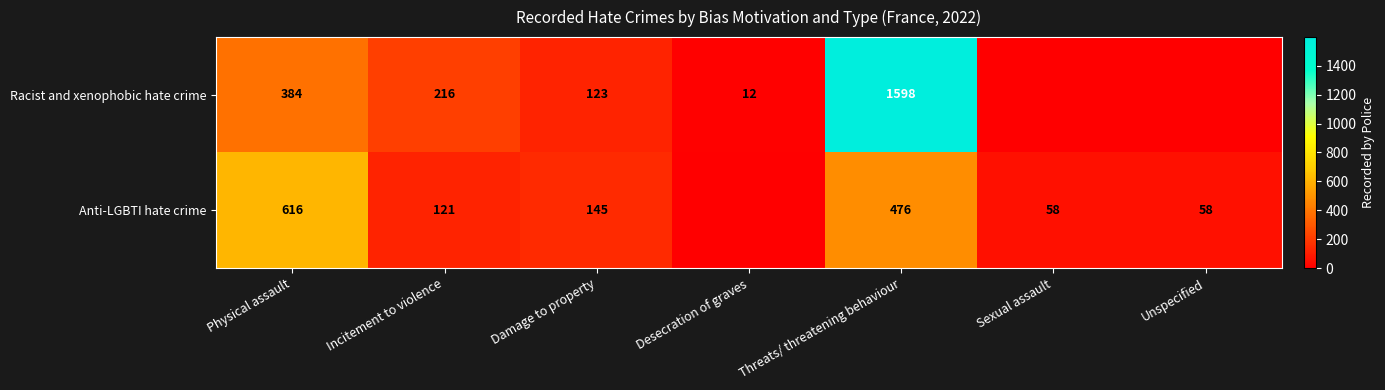

Rank the series at Incitement to violence from highest to lowest value.

Racist and xenophobic hate crime, Anti-LGBTI hate crime